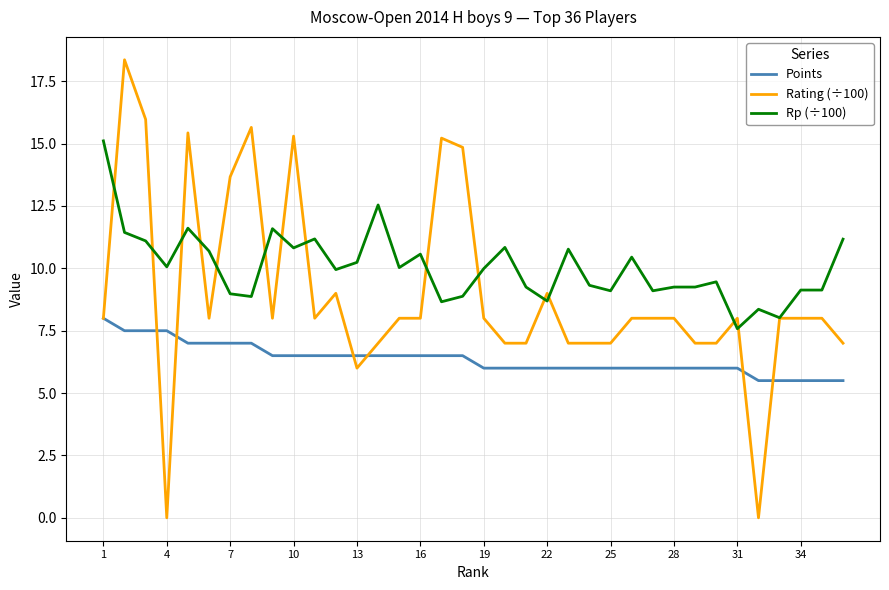

True or false: Points and Rp (÷100) cross at least once.

False